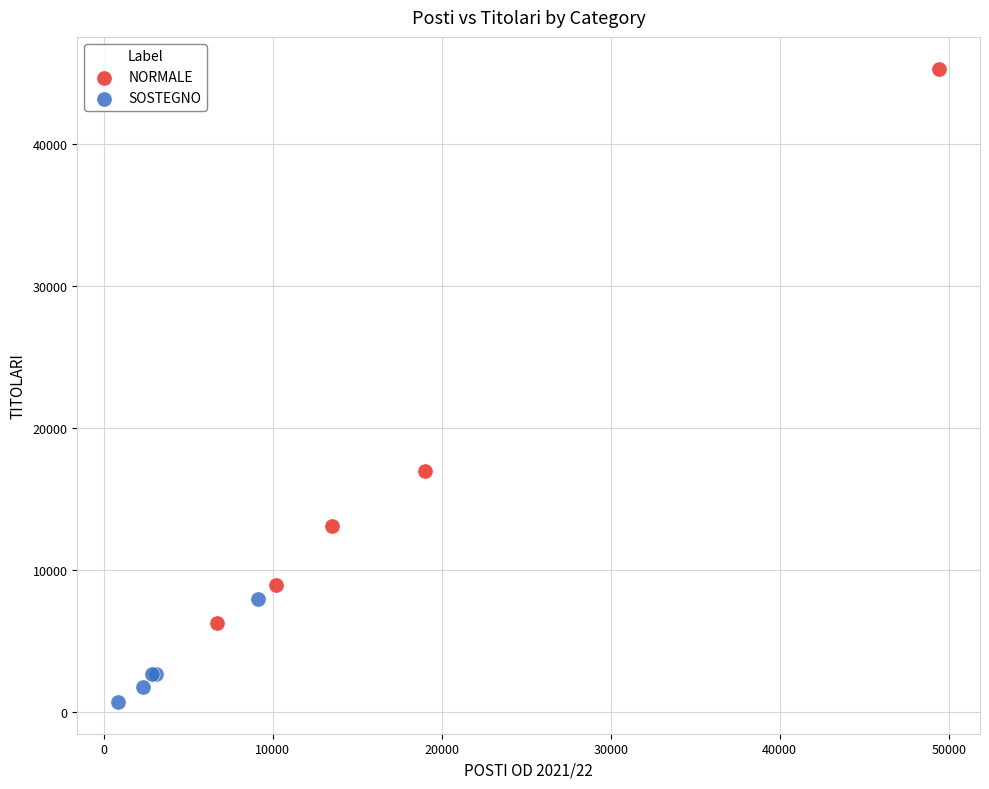

Which series has the largest Y range (max minus min)?

NORMALE